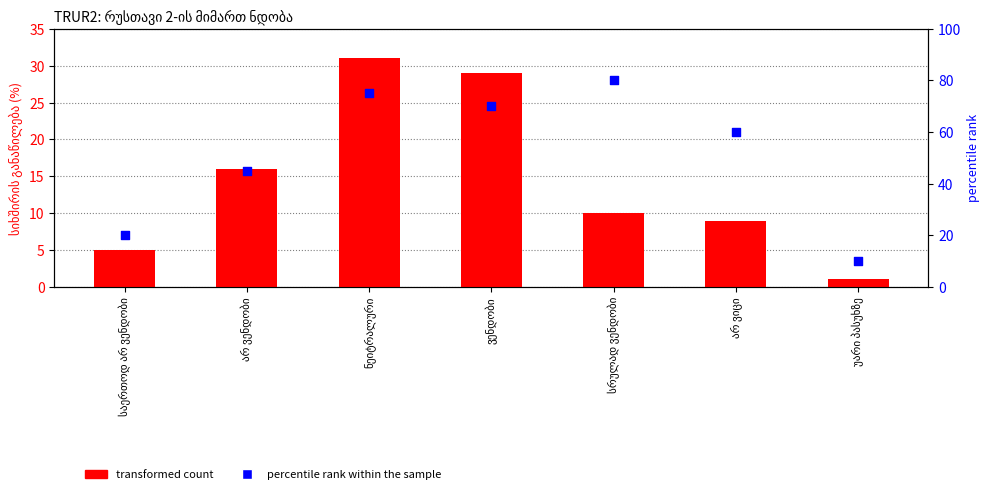

At how many categories does at least one series exceed 71?

2